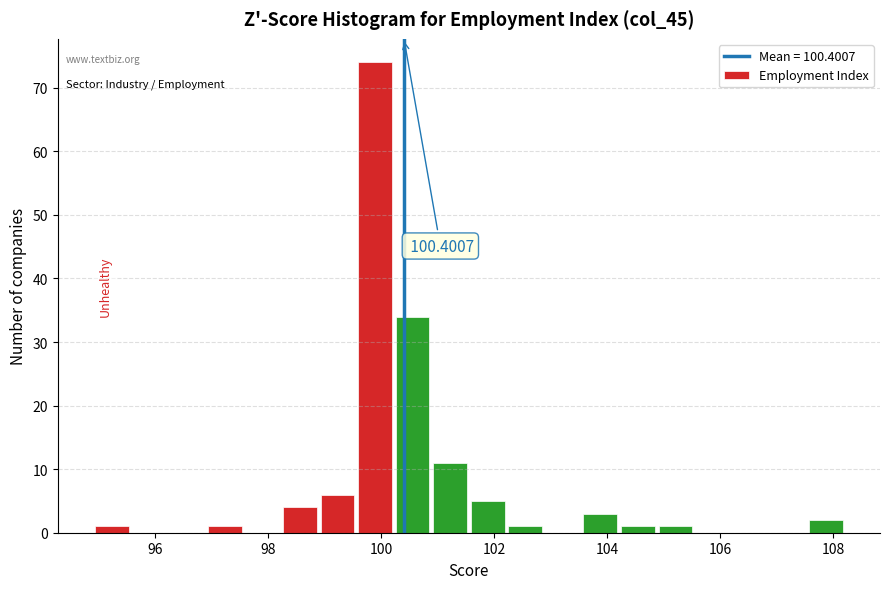

Around what value on the x-axis is the tallest bar? Give the approximate position of its centre, as read against the axis.

99.8